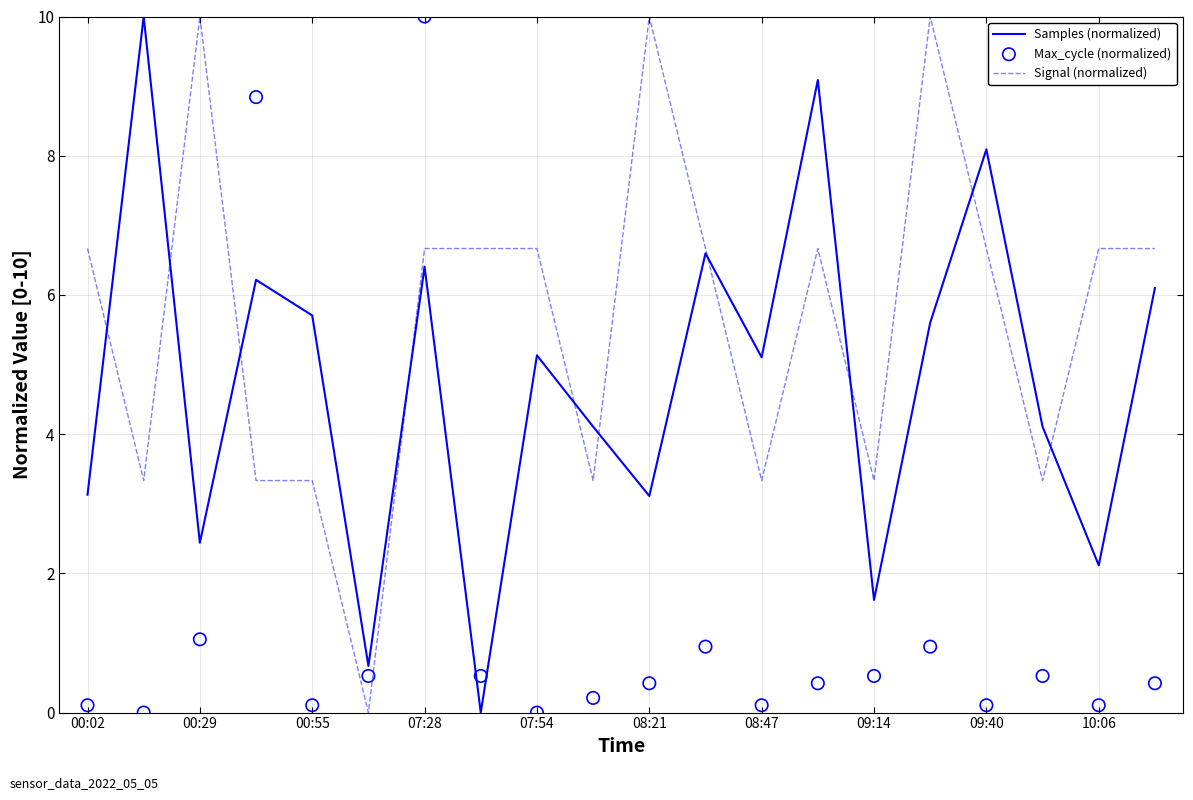

Which series contains the highest Y value?

Samples (normalized)